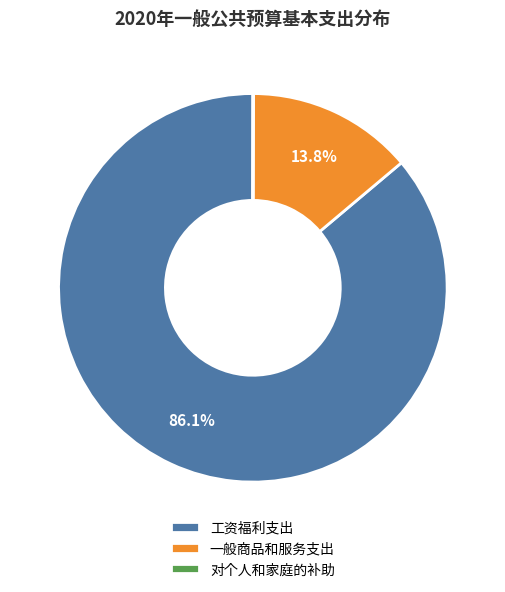

Does any single category account for the majority?

Yes